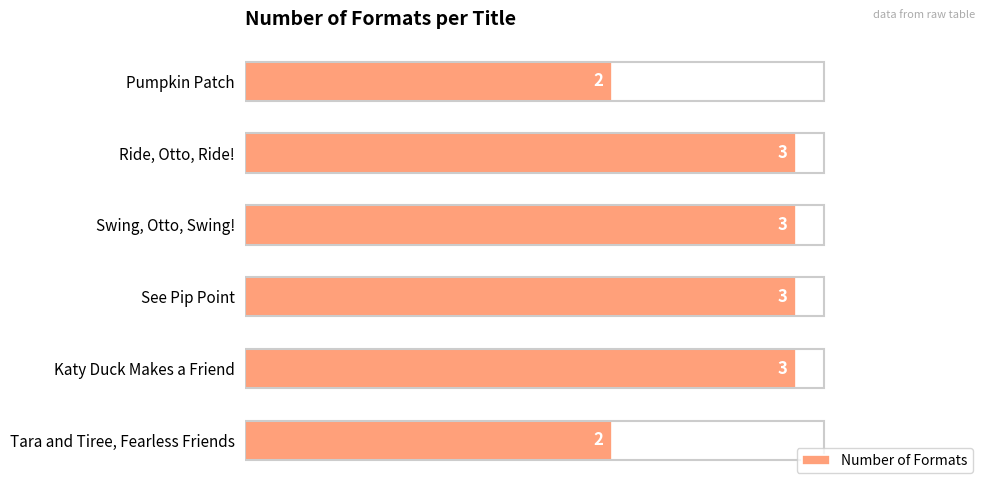

What is the label of the 4th bar from the top?

See Pip Point